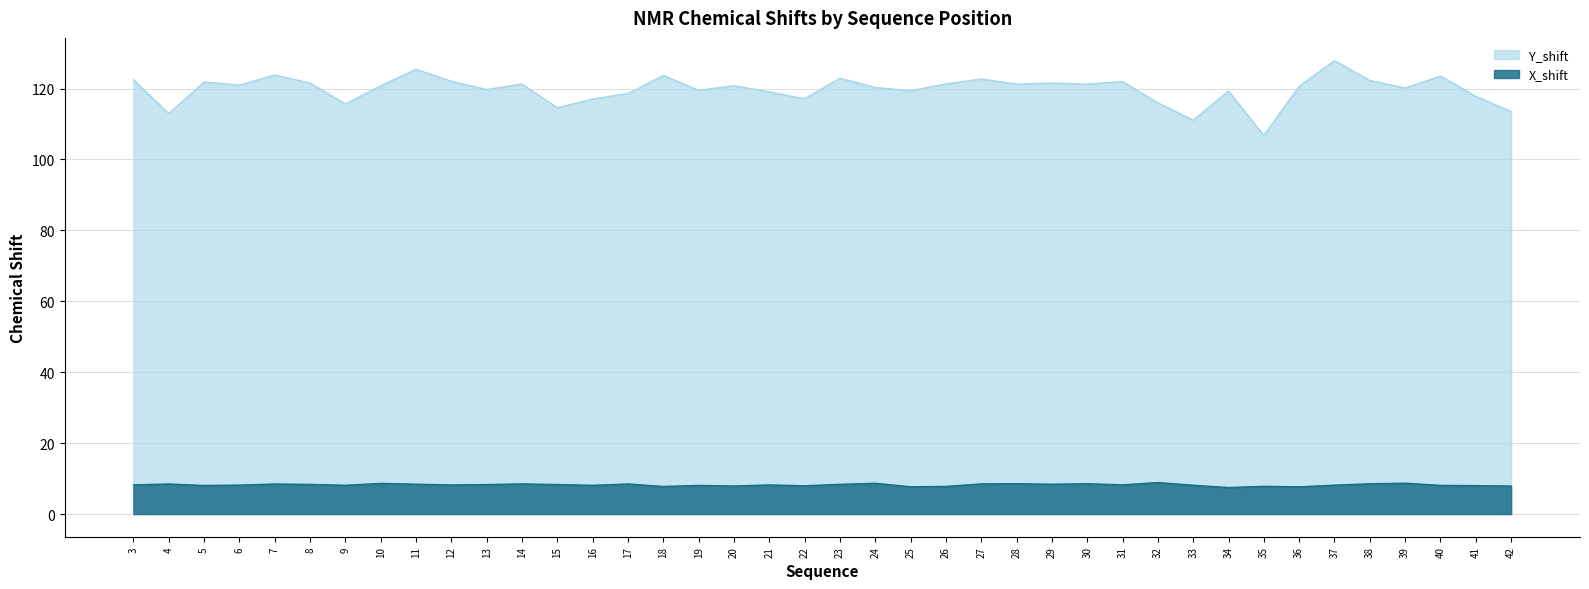

What is the difference between the second highest and minimum values in the Y_shift series?

18.6